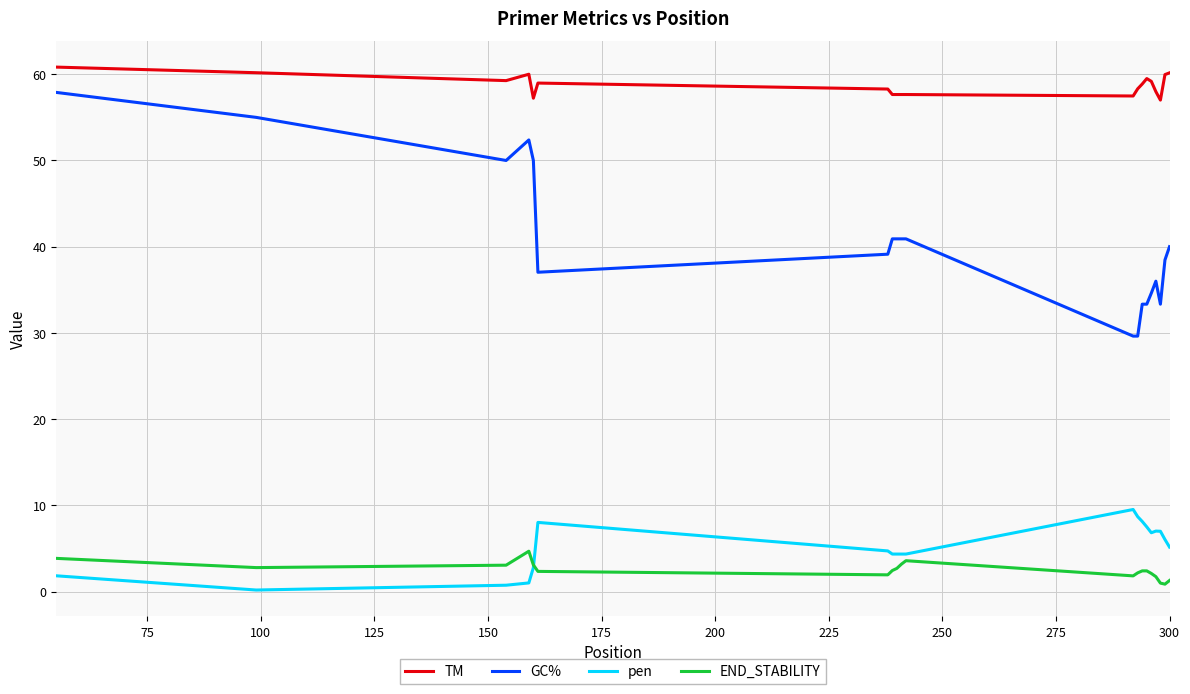

What is the greatest value displayed?

60.8